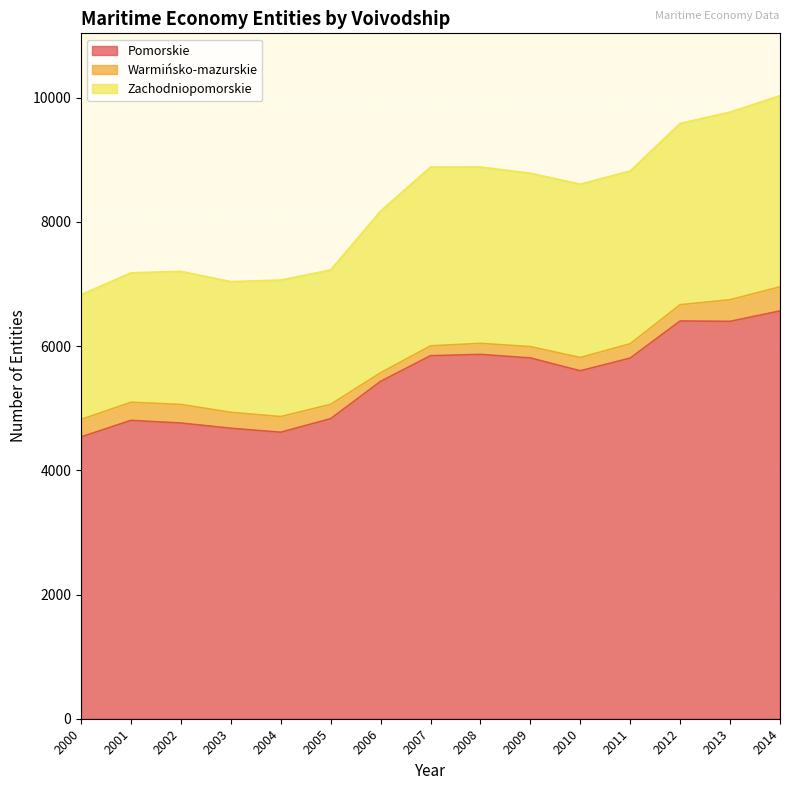

At which category is the sum across all series the highest?

2014